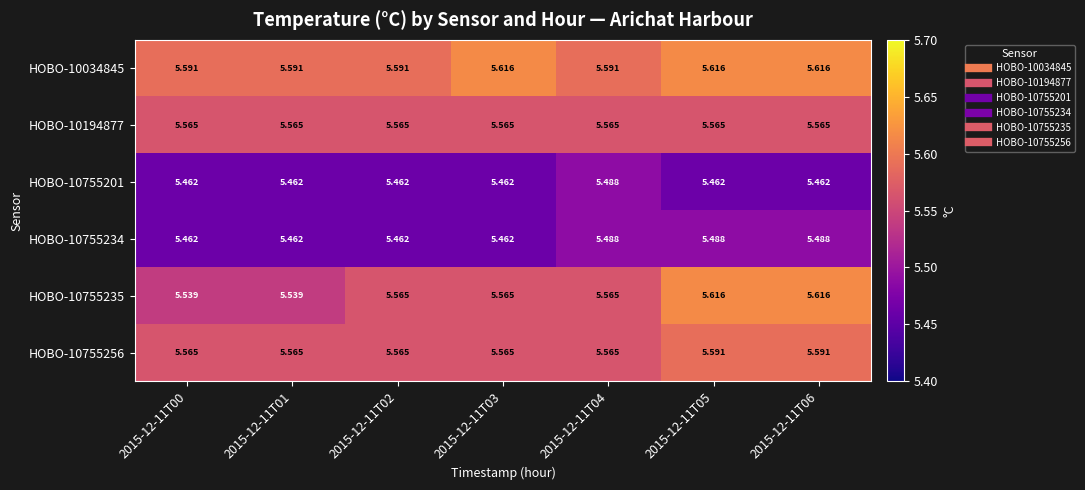

Is the value of HOBO-10755256 at 2015-12-11T05 greater than the value of HOBO-10755234 at 2015-12-11T02?

Yes